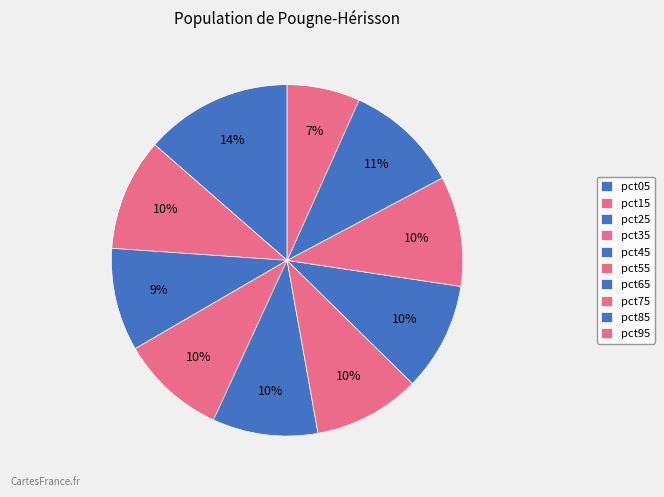

Count the number of slices in the pie.

10